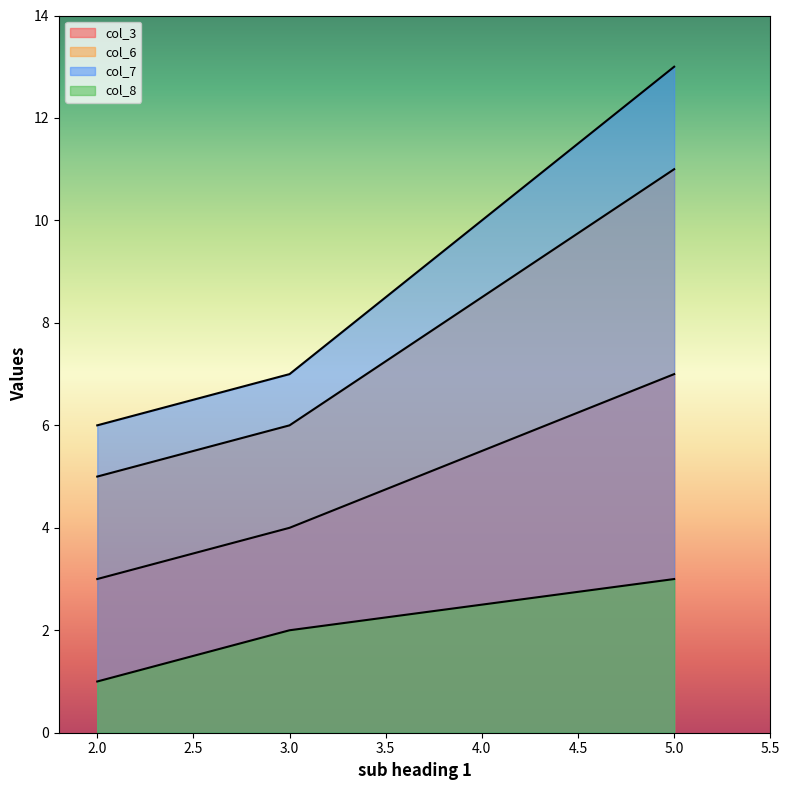

True or false: col_7 and col_3 intersect in this chart.

False